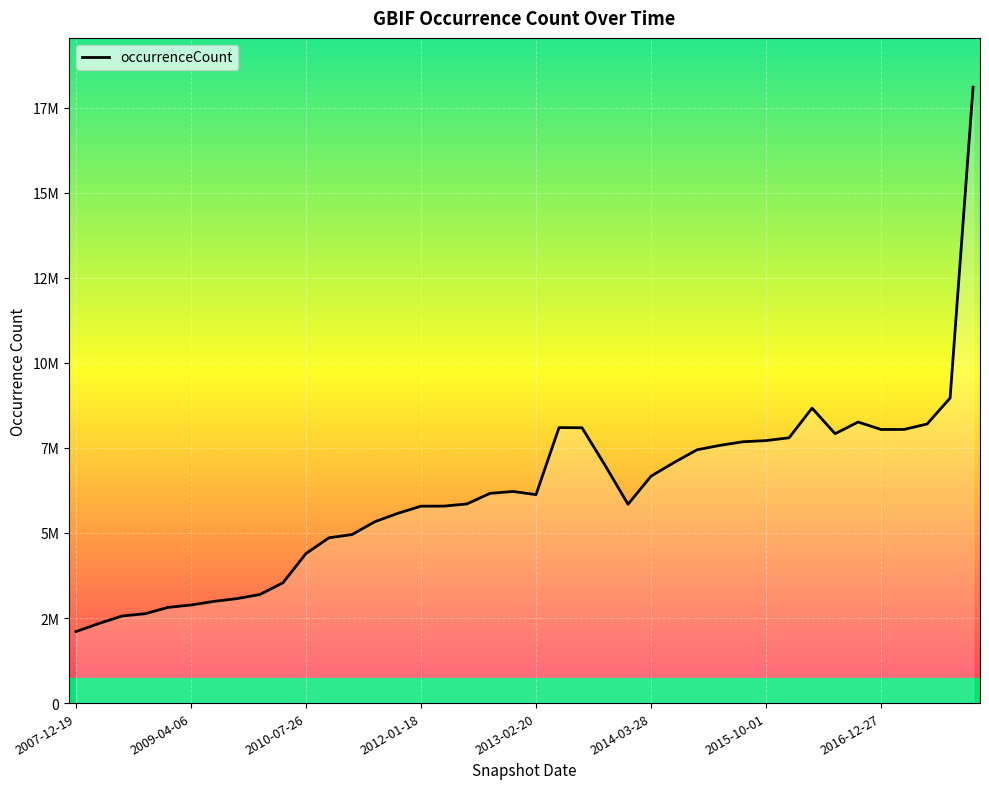

Which label corresponds to the smallest value in the chart?

2007-12-19